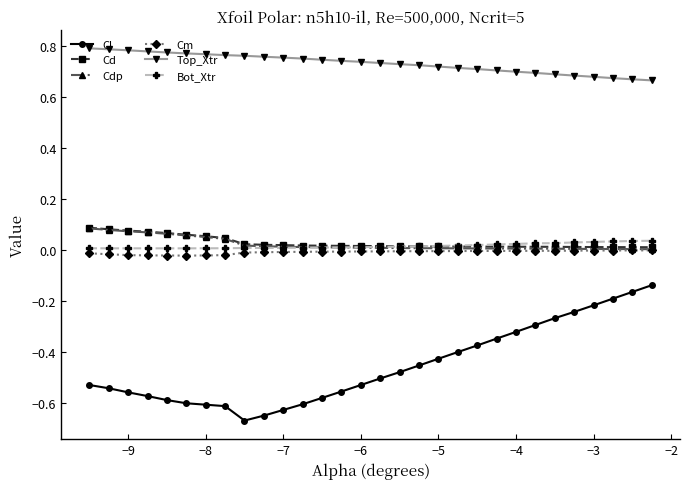

What are all the series names shown in the legend?

Cl, Cd, Cdp, Cm, Top_Xtr, Bot_Xtr